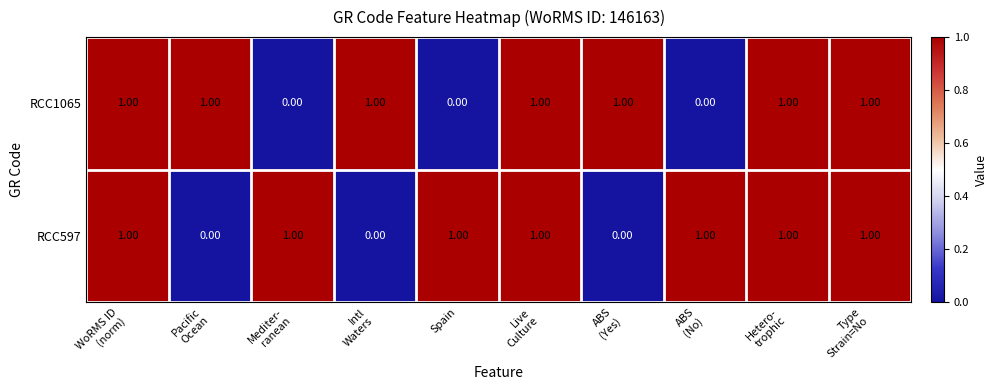

What is the sum of all RCC597 values?

7